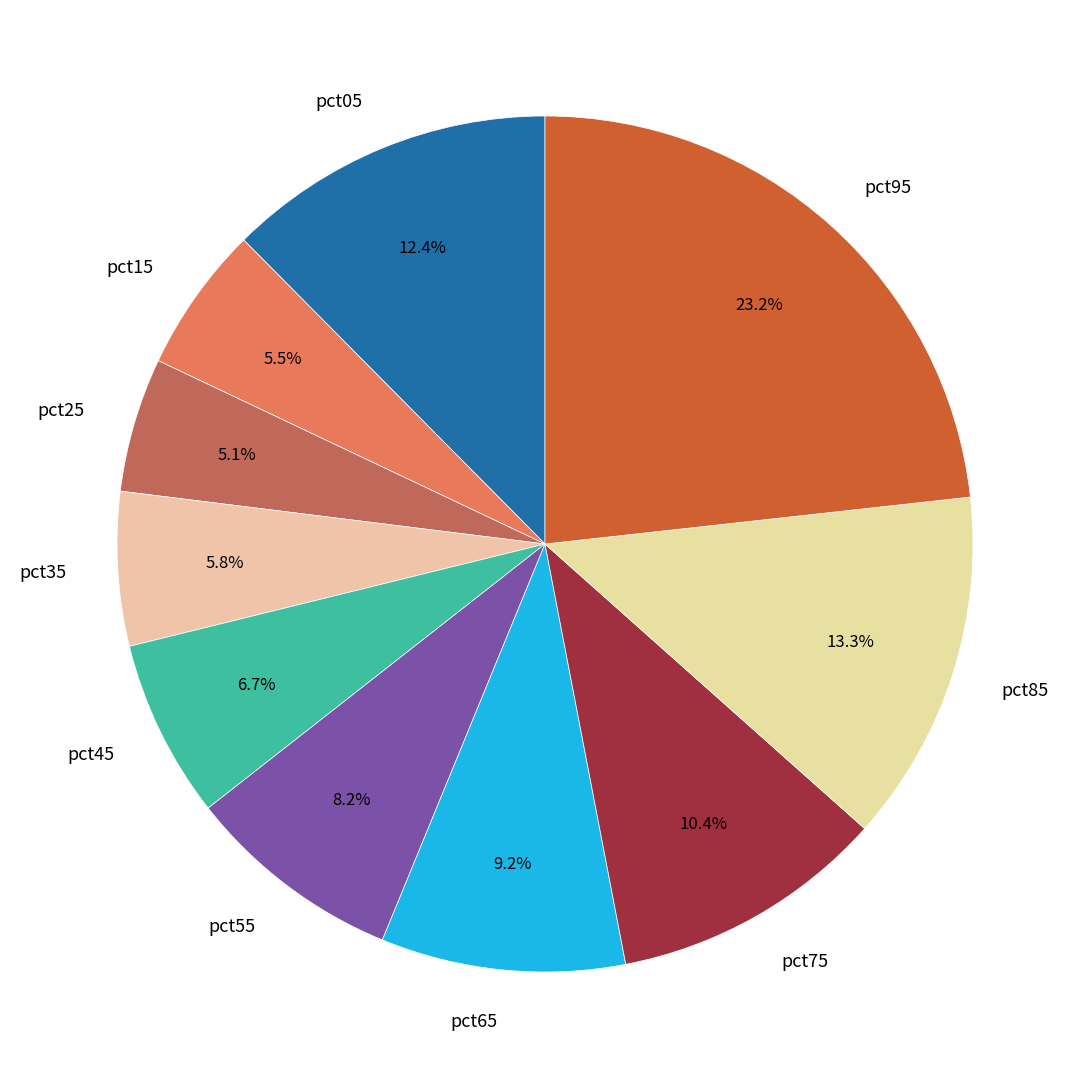

Which slice is the largest?

pct95